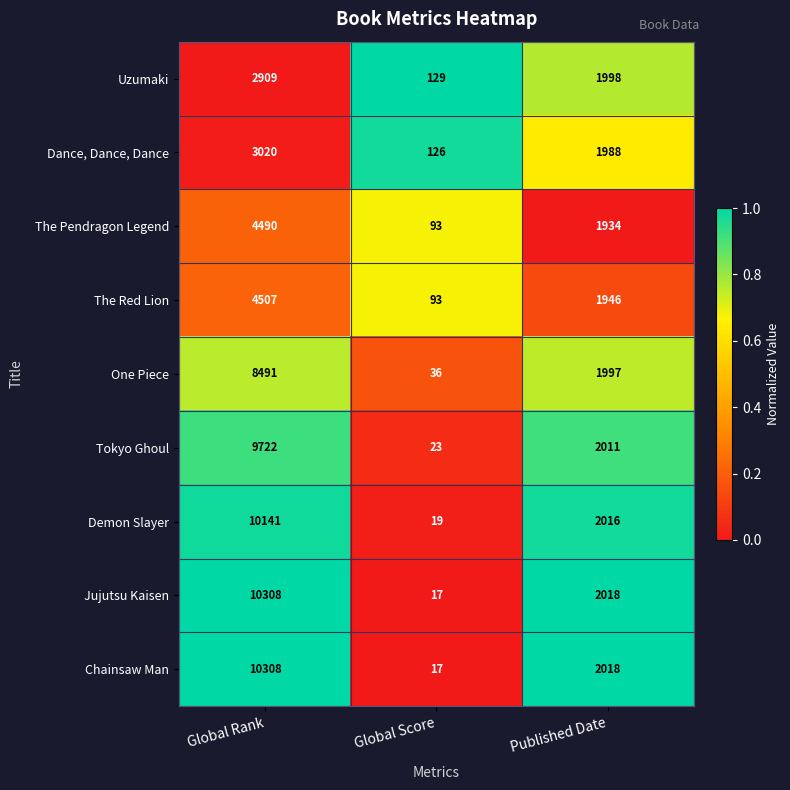

The Demon Slayer series shows 6 at Global Score. True or false?

False